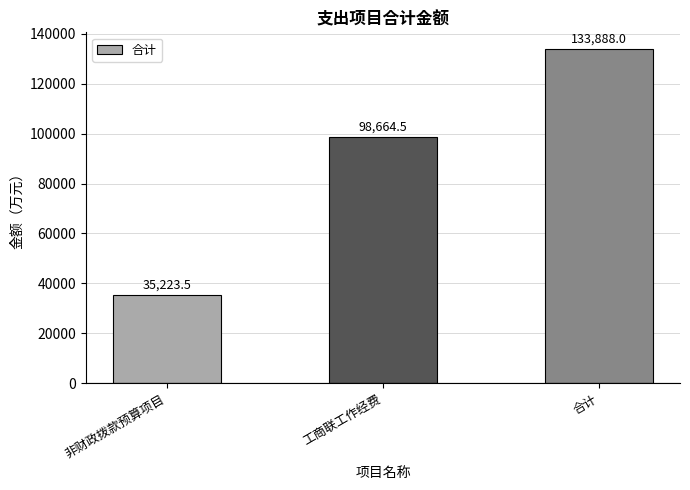

Where is the data nearest to the value 84555?

工商联工作经费